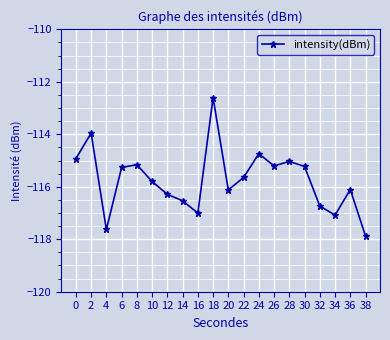

Is it true that the value at 32 is -205.8?

False